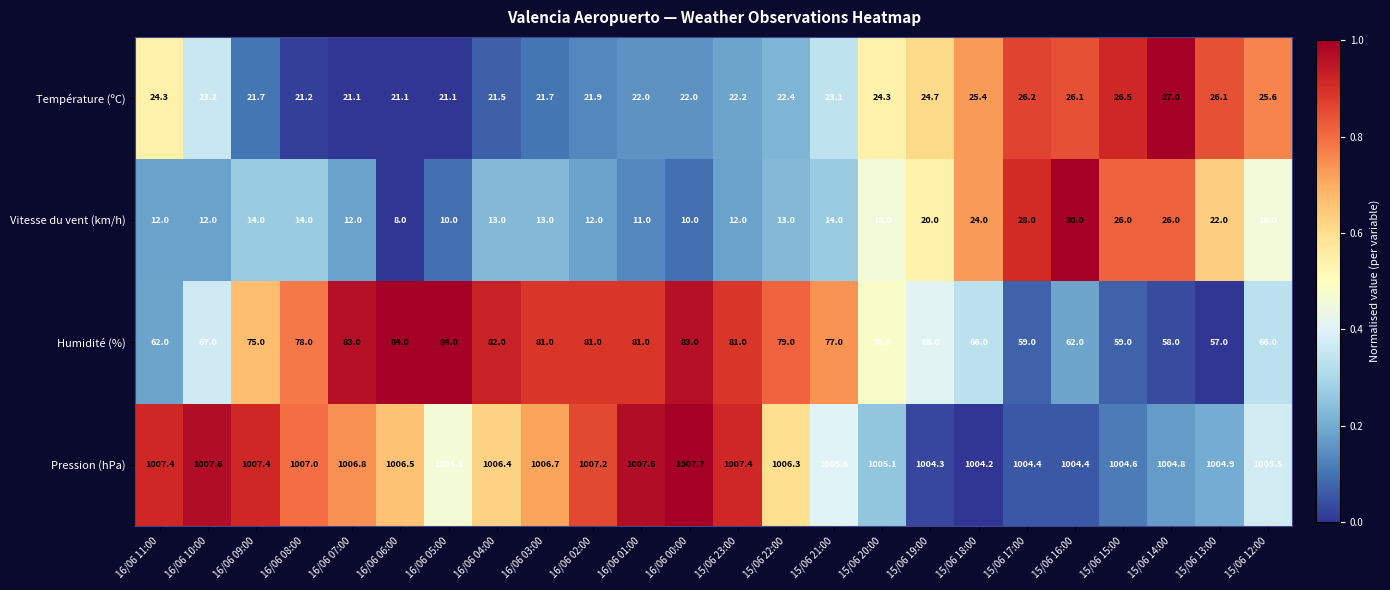

The value of Pression (hPa) at 15/06 13:00 is 1539.1. True or false?

False